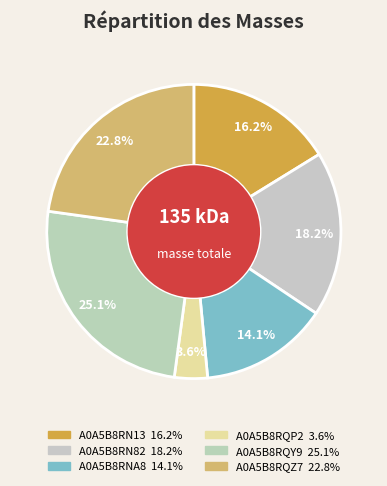

What is the change in value from A0A5B8RQP2 to A0A5B8RQY9?

+29004.9